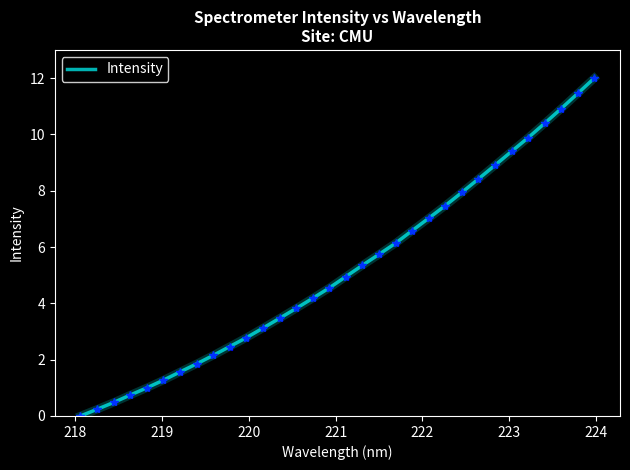

What is the maximum value shown in the chart?

12.0